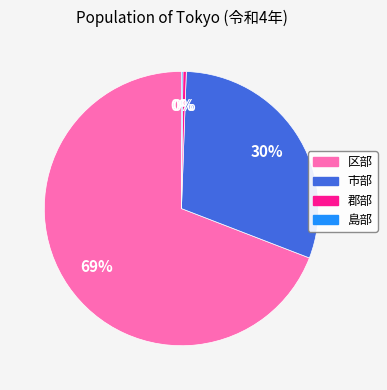

Does any single category account for the majority?

Yes